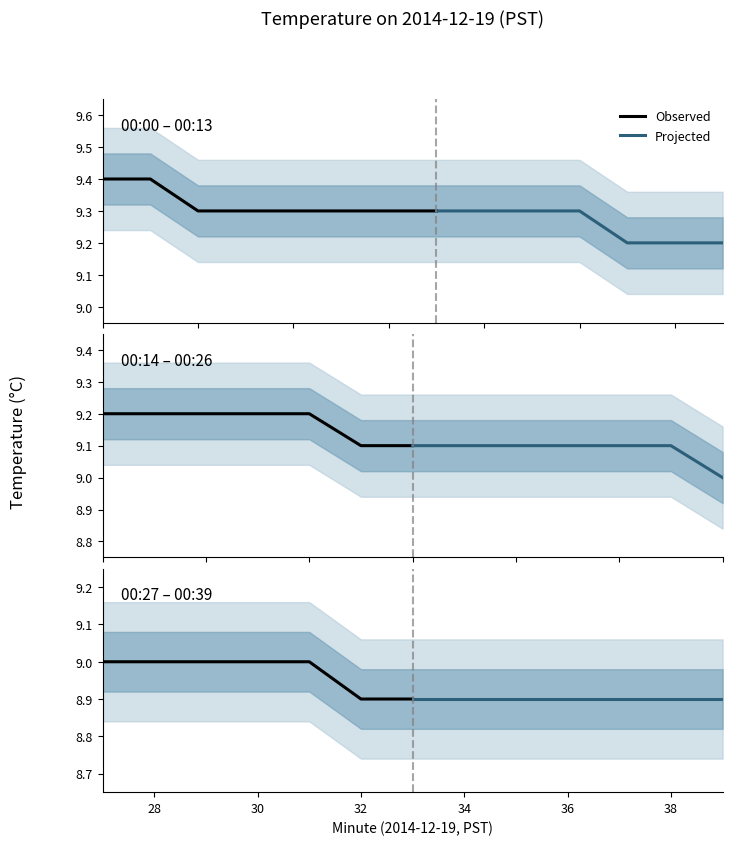

What is the smallest value displayed?

8.9